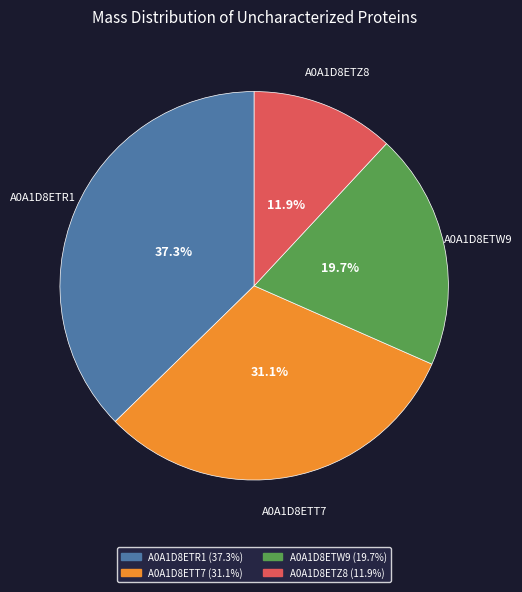

Between A0A1D8ETR1 and A0A1D8ETZ8, which is larger?

A0A1D8ETR1